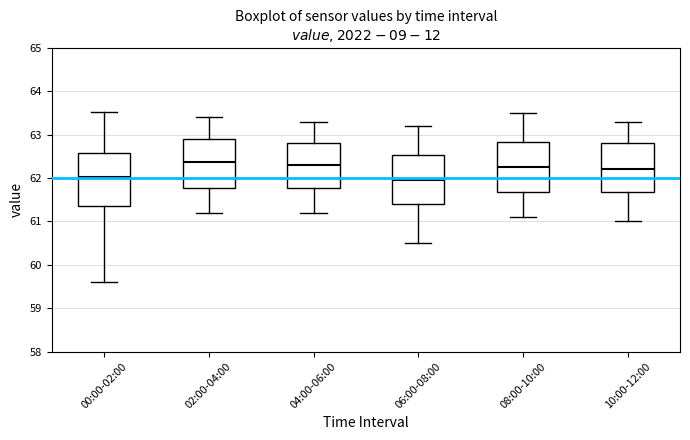

Where does the median line of the box for 02:00-04:00 sit on the y-axis? The values are not printed on the chart, so give them approximately, as read against the axis.

62.4